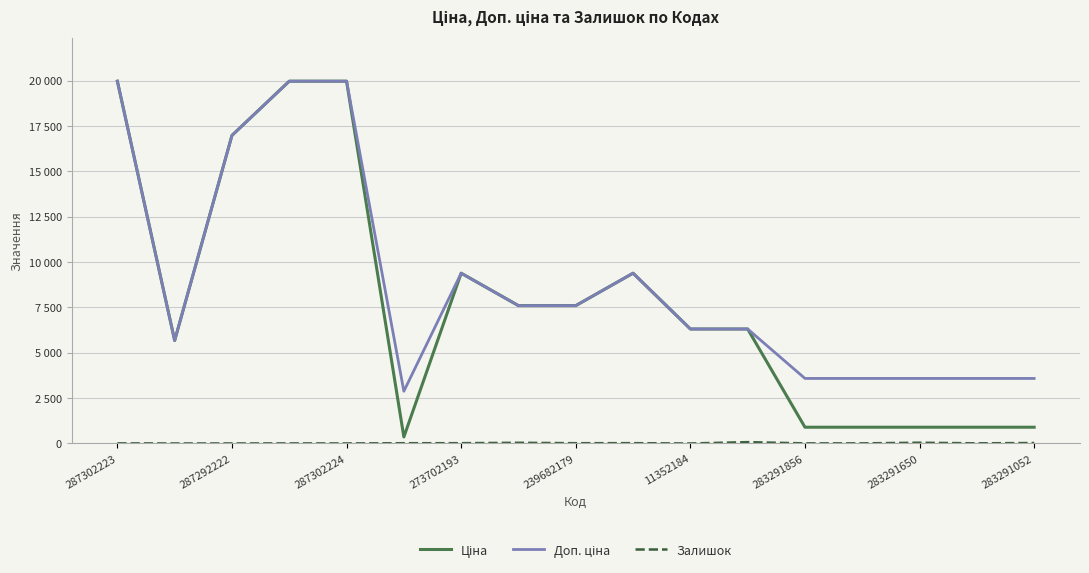

What is the sum of all Ціна values?

133960.5